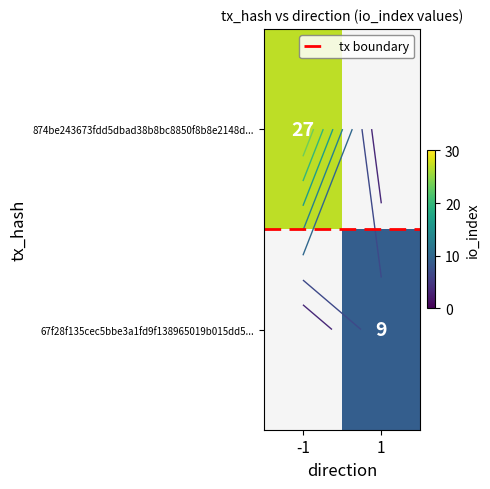

What is the minimum value for tx boundary?

0.5